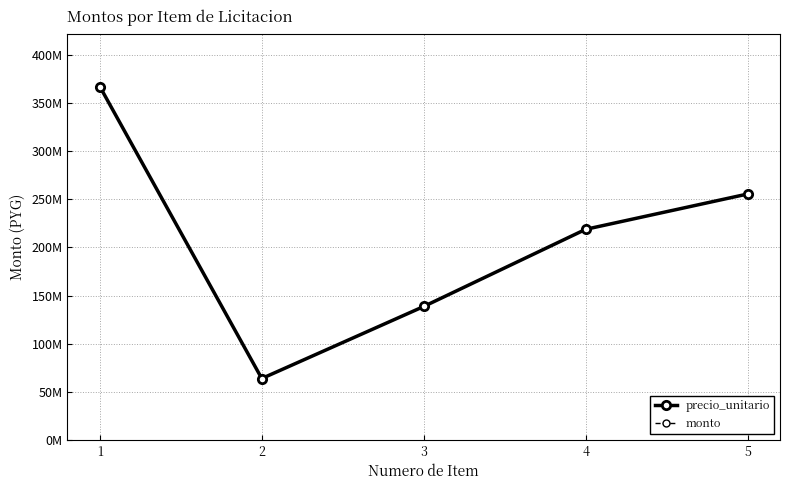

Does the chart have visible grid lines?

Yes